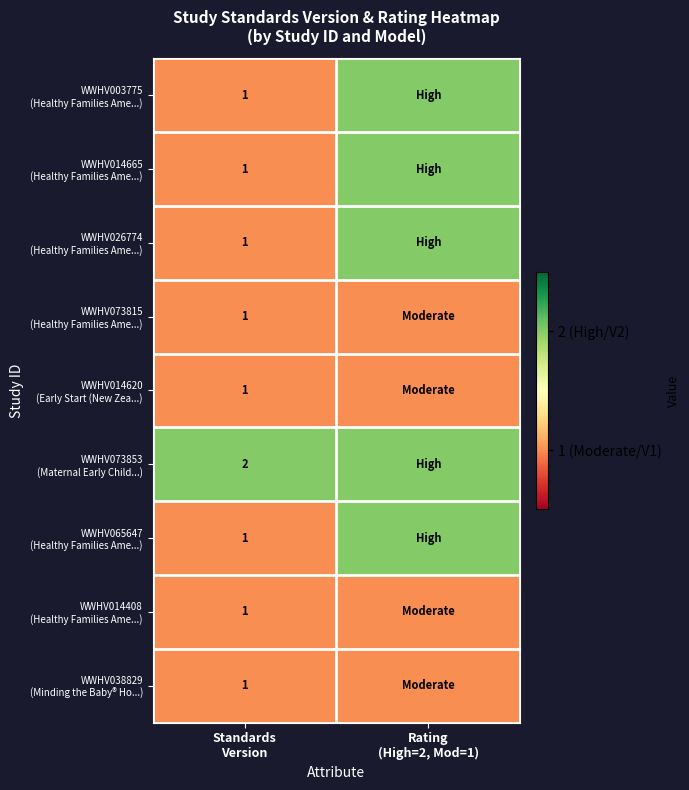

What is the difference between the highest and lowest values at Rating
(High=2, Mod=1)?

1